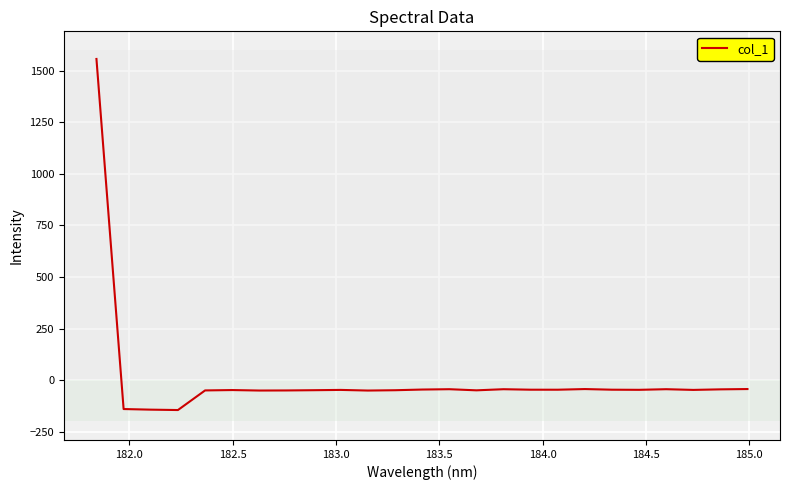

What is the difference between the maximum and minimum values?

1701.1